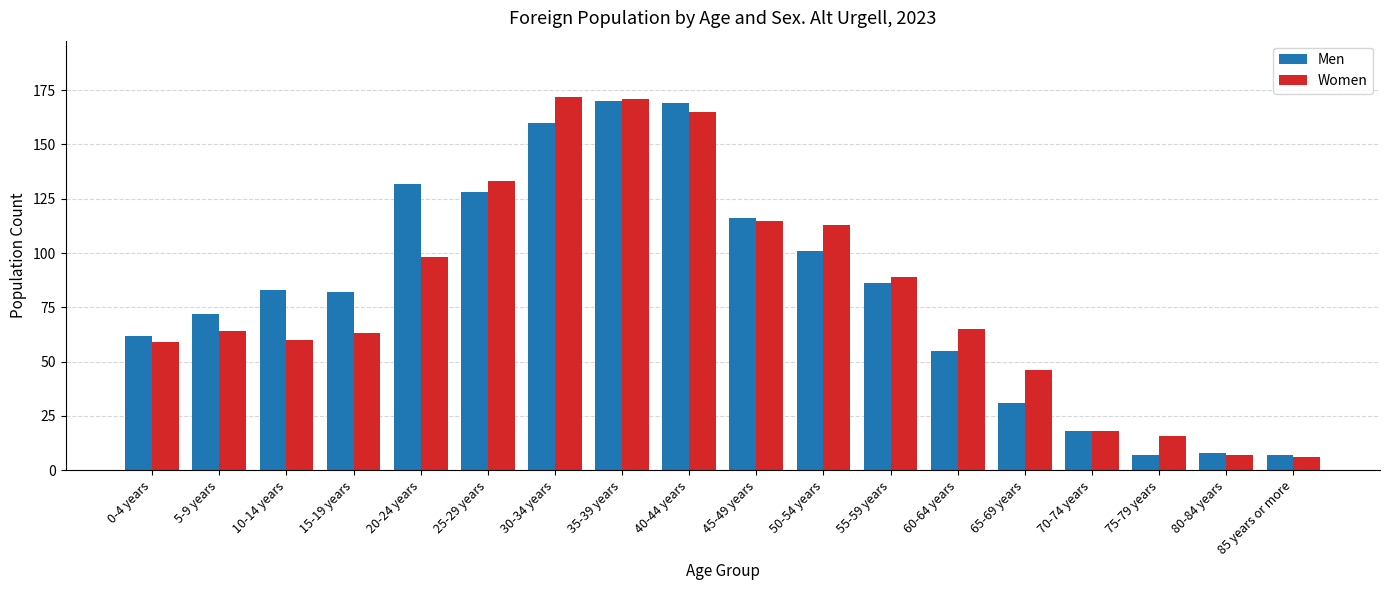

The Women series shows 6 at 85 years or more. True or false?

True